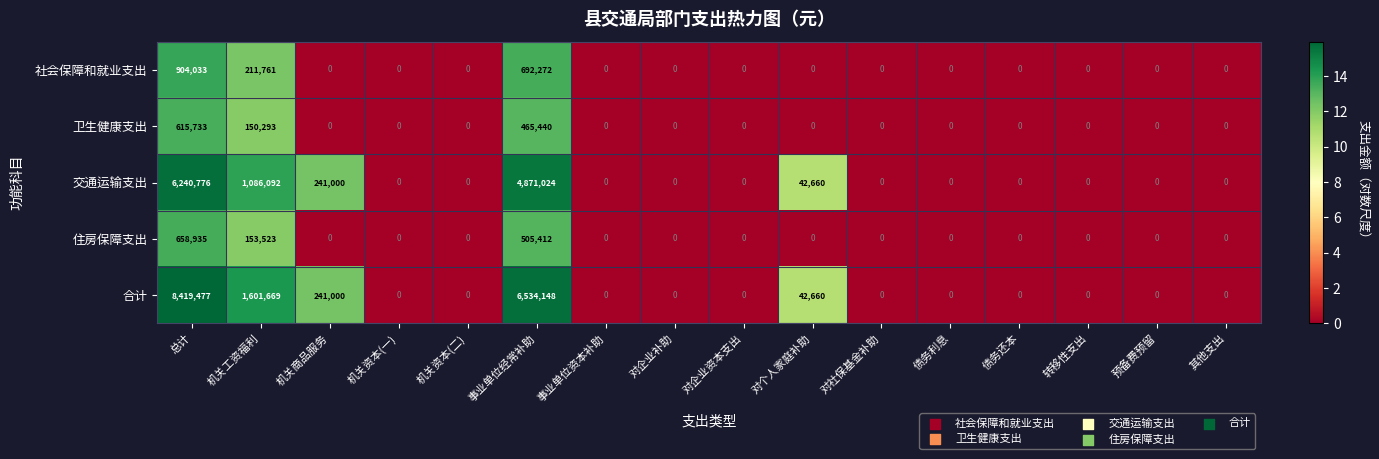

Rank the series by their maximum value, from highest to lowest.

合计, 交通运输支出, 社会保障和就业支出, 住房保障支出, 卫生健康支出